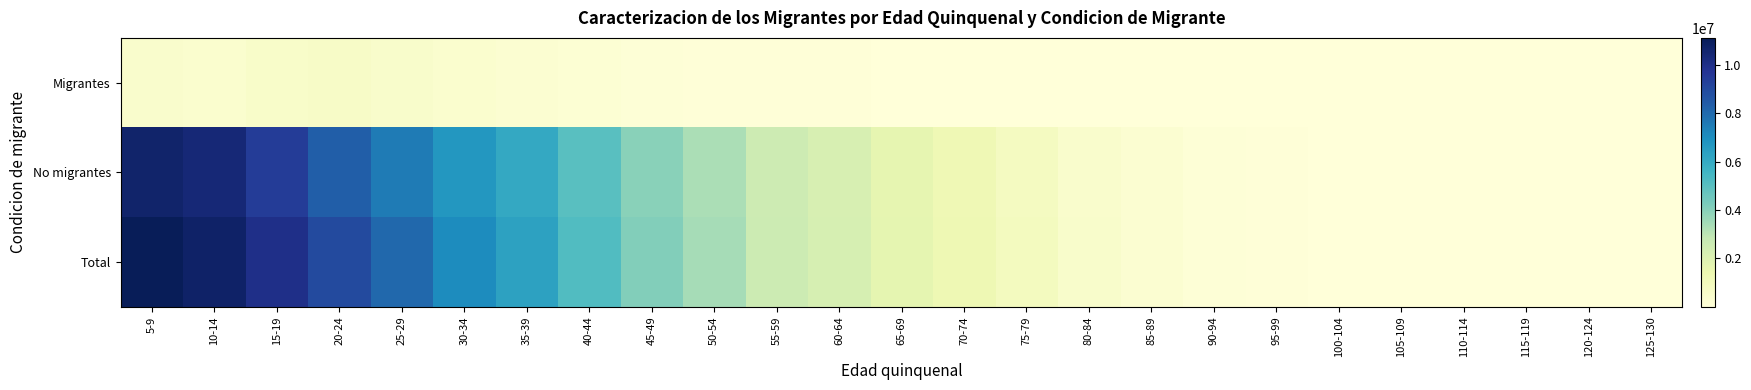

Which label corresponds to the largest value in the chart?

5-9